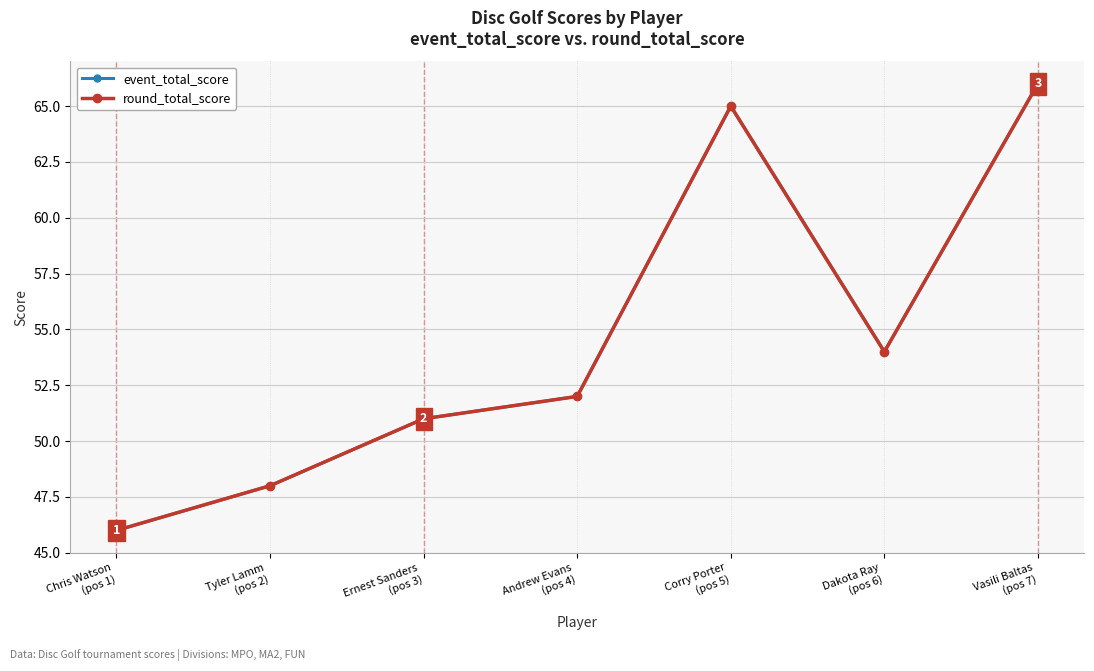

Is this an area chart (filled region under the line)?

No